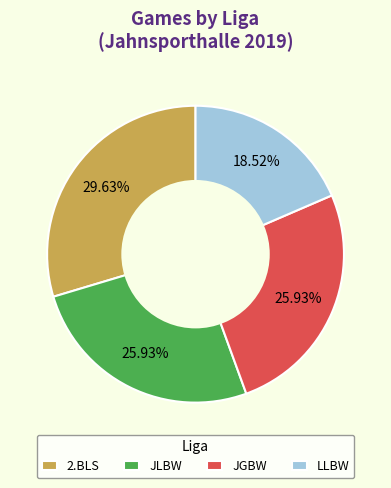

What is the smallest slice in the pie chart?

LLBW